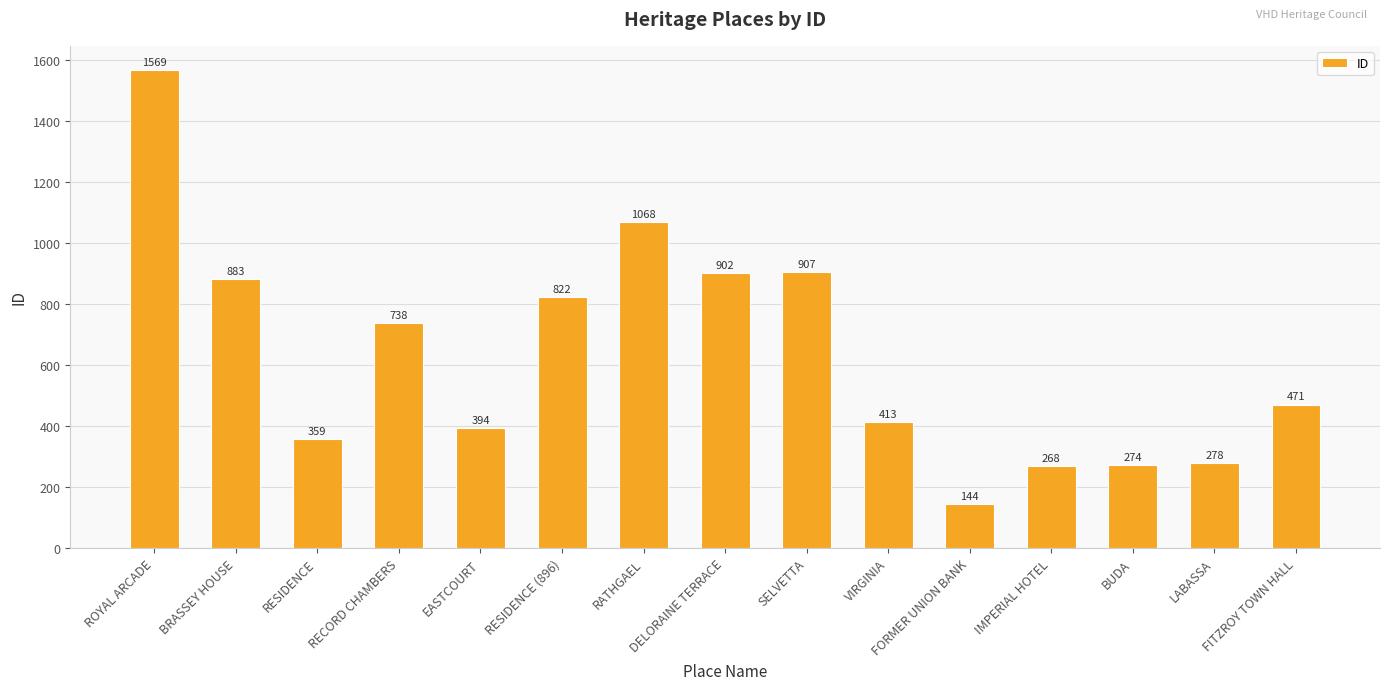

Rank the categories by value from highest to lowest.

ROYAL ARCADE, RATHGAEL, SELVETTA, DELORAINE TERRACE, BRASSEY HOUSE, RESIDENCE (896), RECORD CHAMBERS, FITZROY TOWN HALL, VIRGINIA, EASTCOURT, RESIDENCE, LABASSA, BUDA, IMPERIAL HOTEL, FORMER UNION BANK